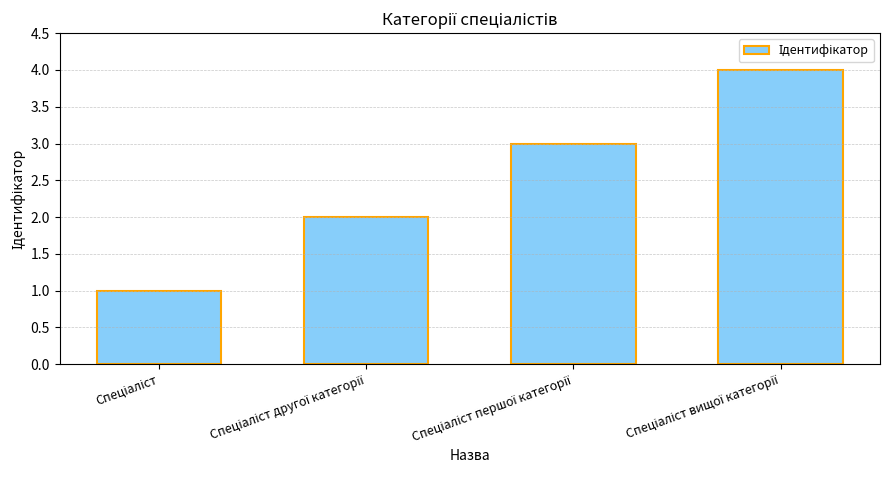

What is the greatest value displayed?

4